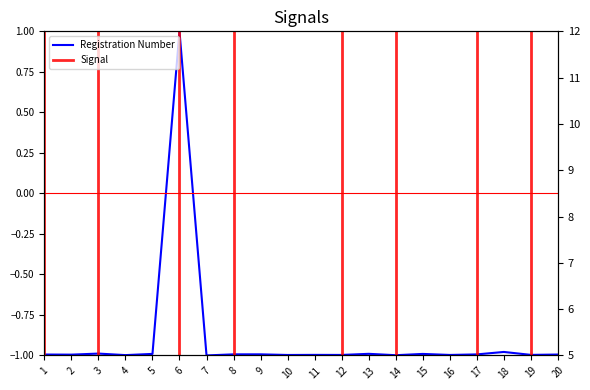

How many lines are shown in the chart?

1